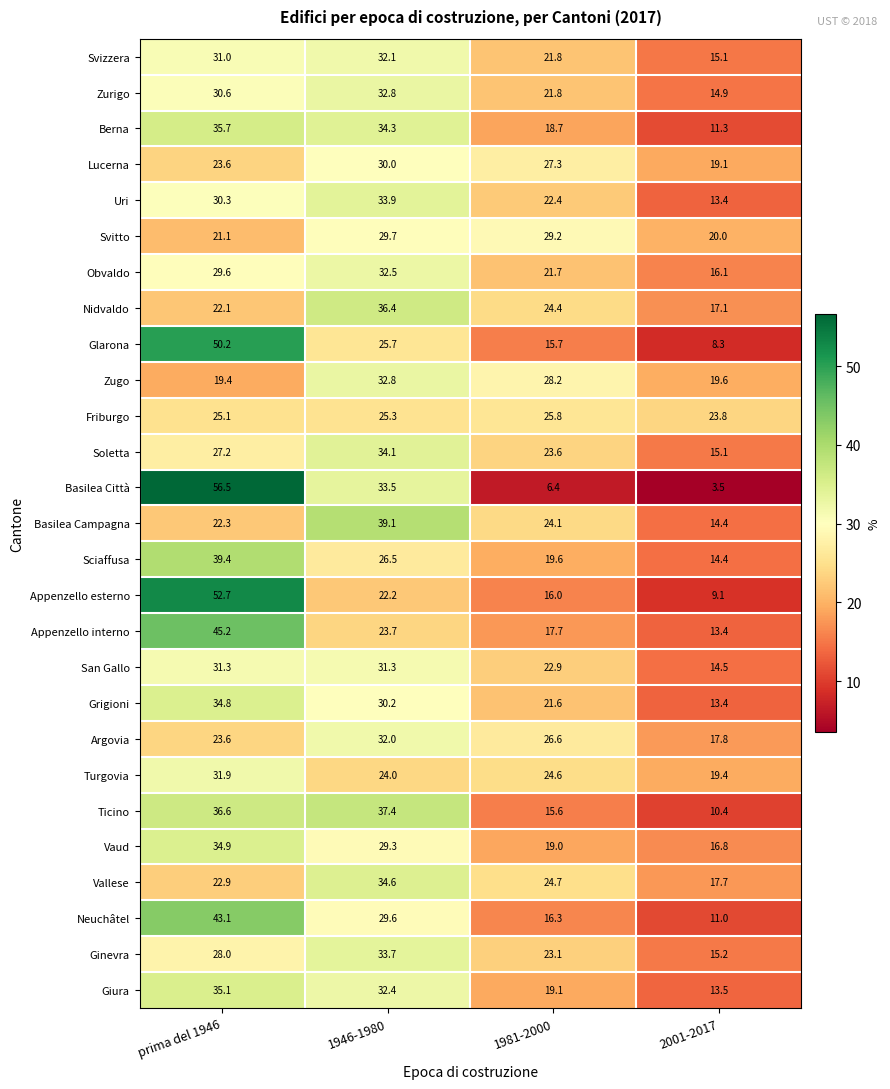

What is the difference between the highest and lowest values at prima del 1946?

37.1